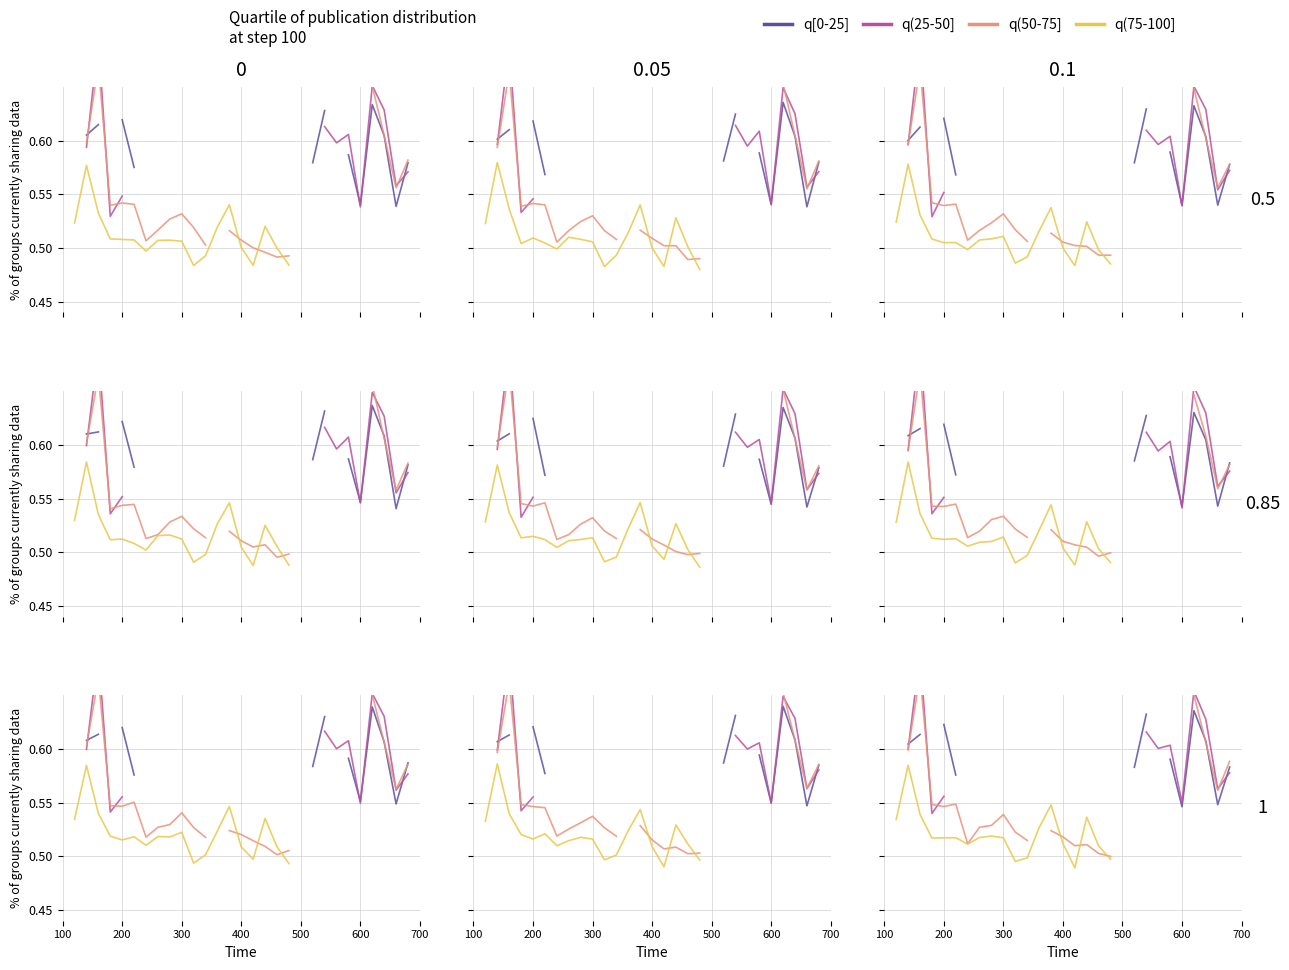

Is this an area chart (filled region under the line)?

No